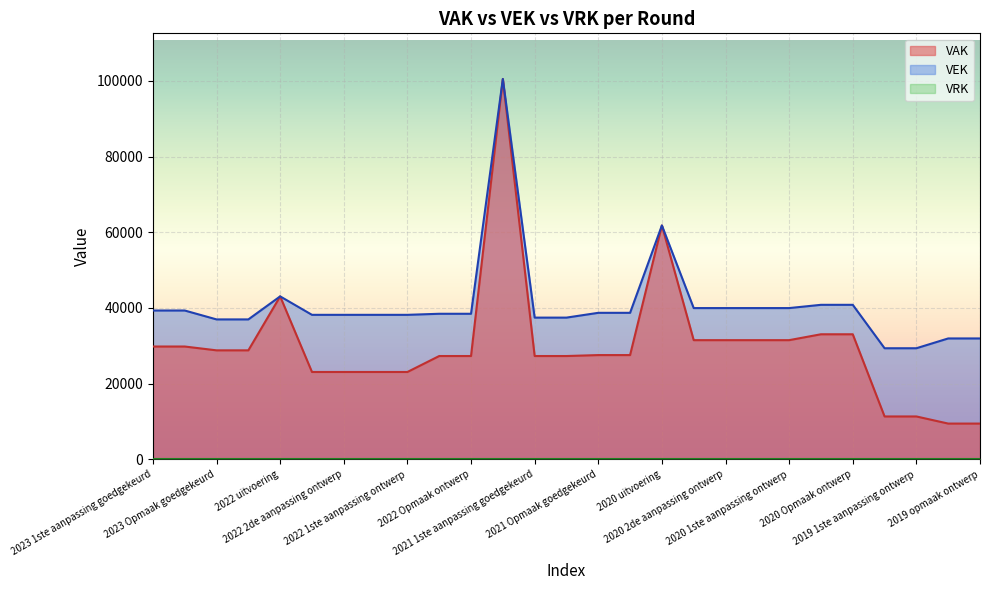

What is the sum of the VEK values at 2020 2de aanpassing ontwerp and 2022 Opmaak goedgekeurd?

78451